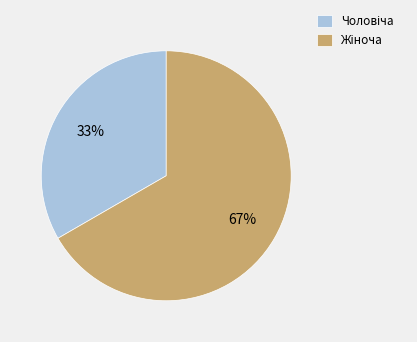

To the nearest percent, what is the average slice percentage?

50%